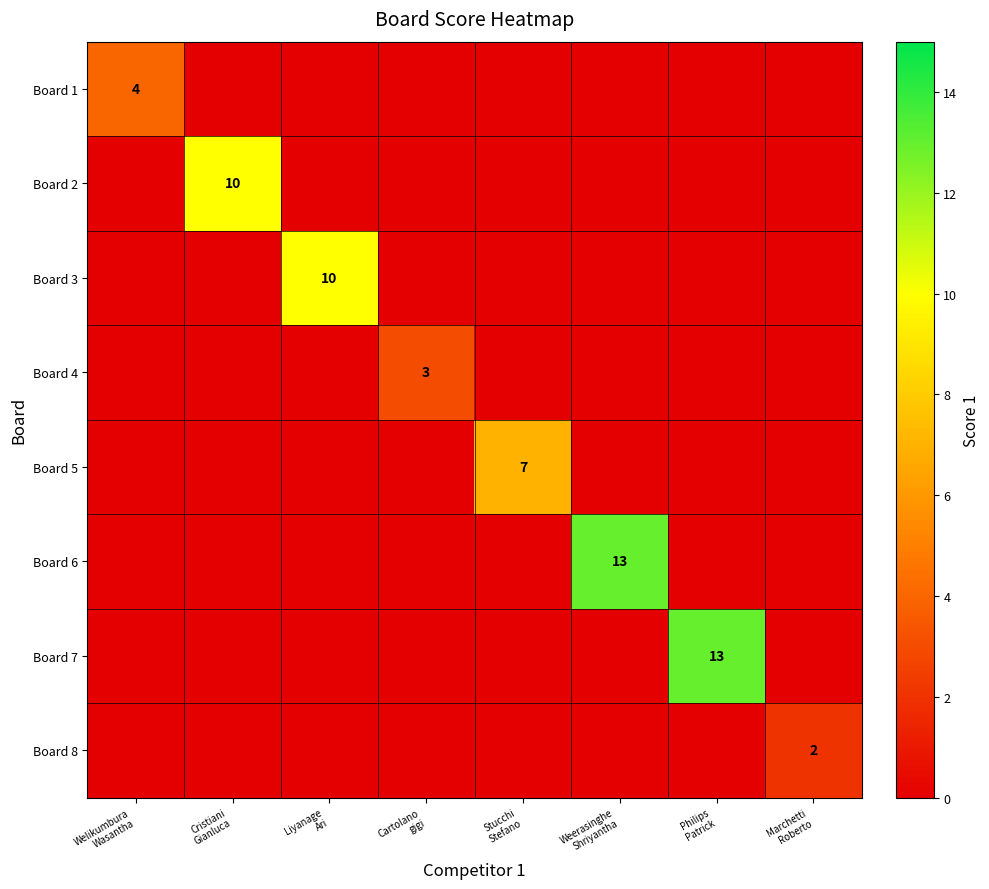

Which series changed the most between Weerasinghe Shriyantha and Marchetti Roberto?

Board 6